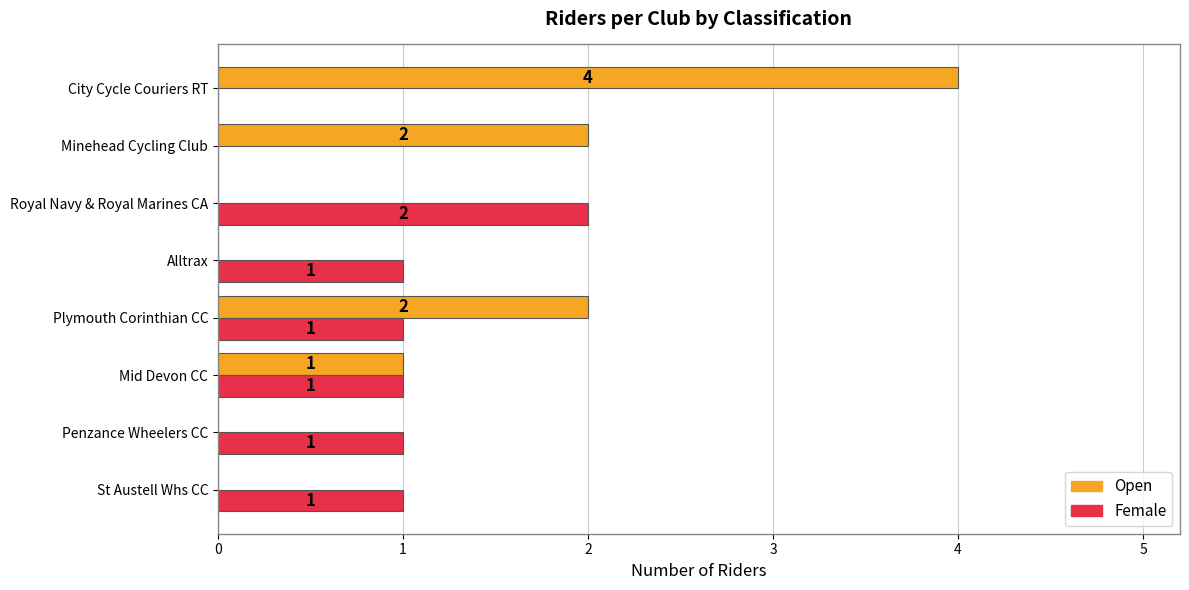

How many positive values does the Open series have?

4